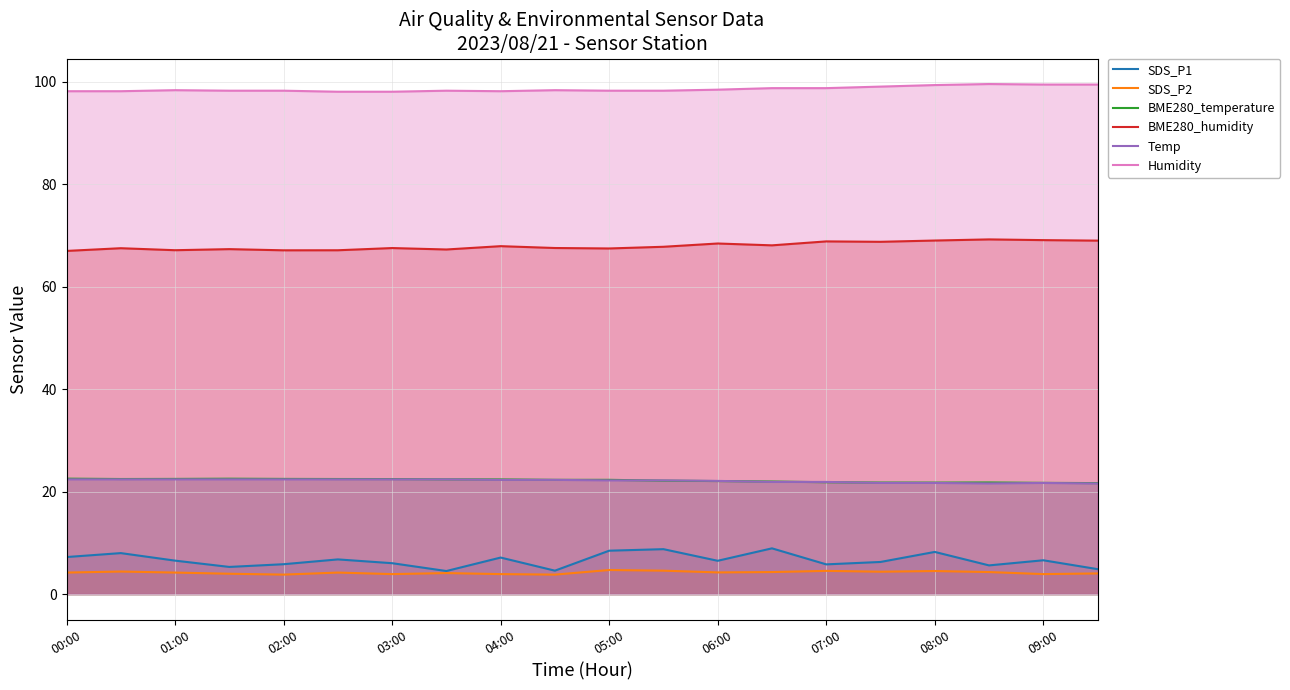

At how many categories does at least one series exceed 46?

20